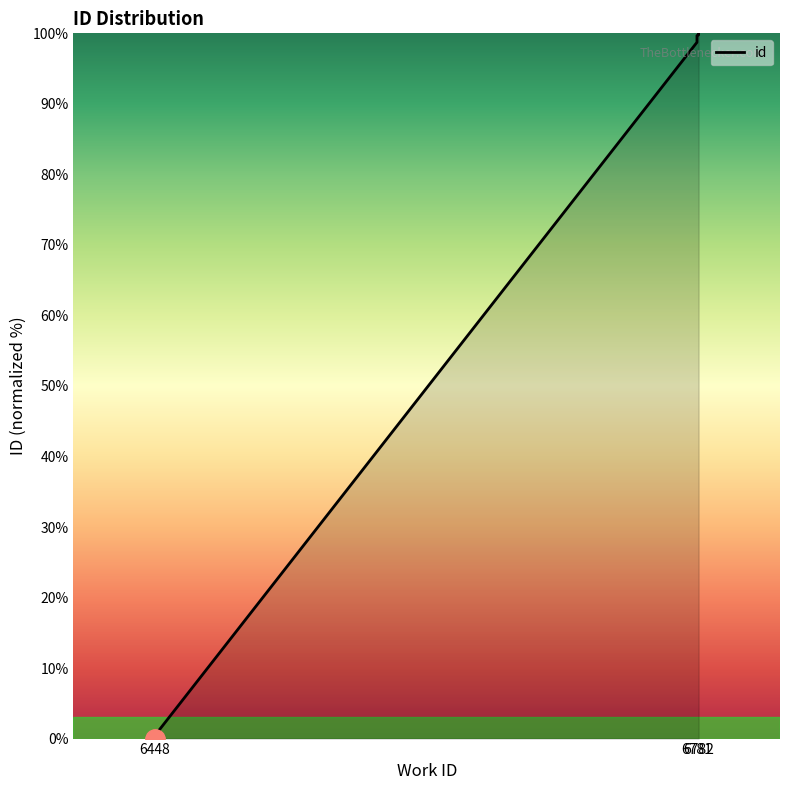

The value at 6782 is 100.0. True or false?

True